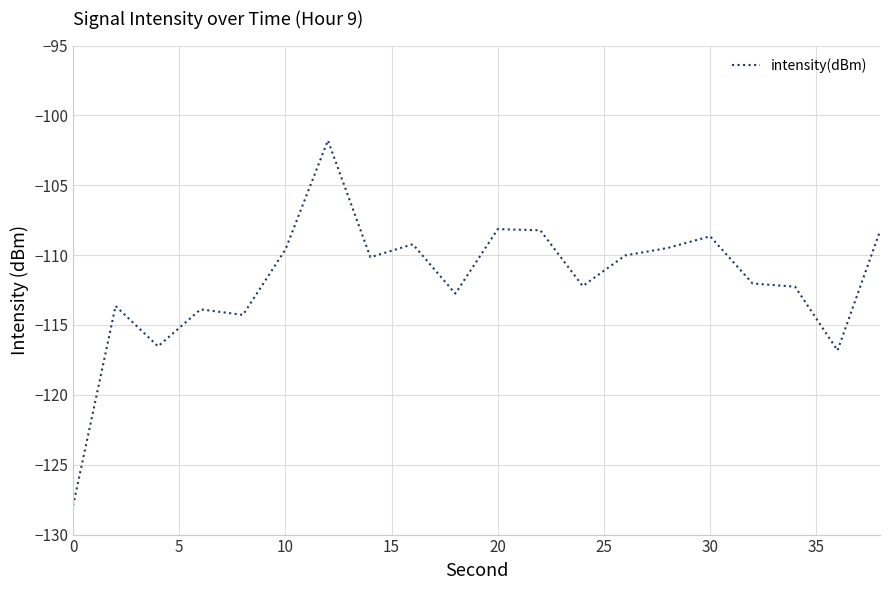

What is the minimum value shown in the chart?

-127.9